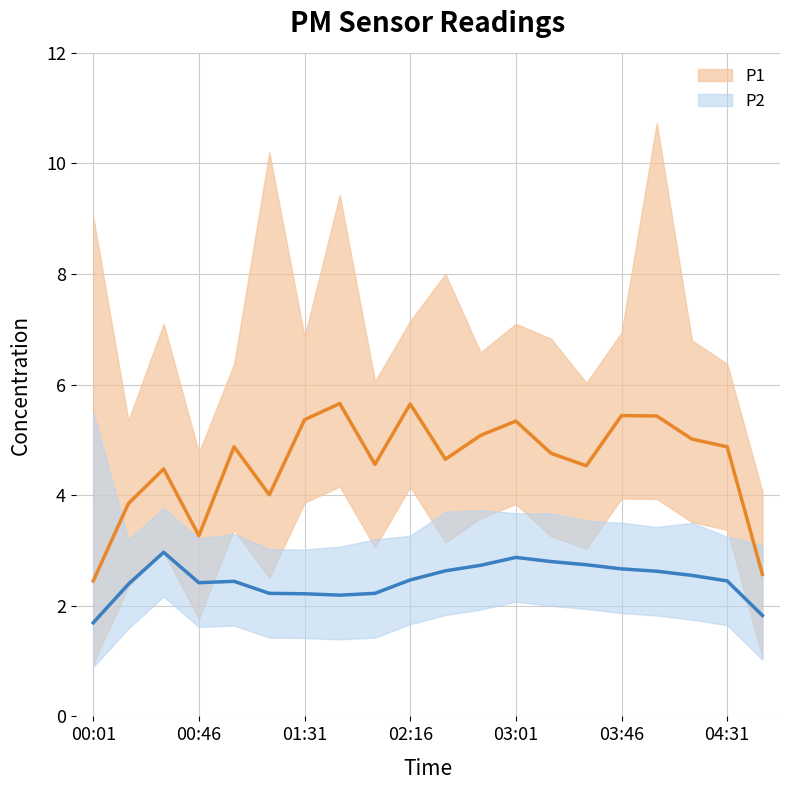

Rank the series by their average value, from highest to lowest.

P1, P2